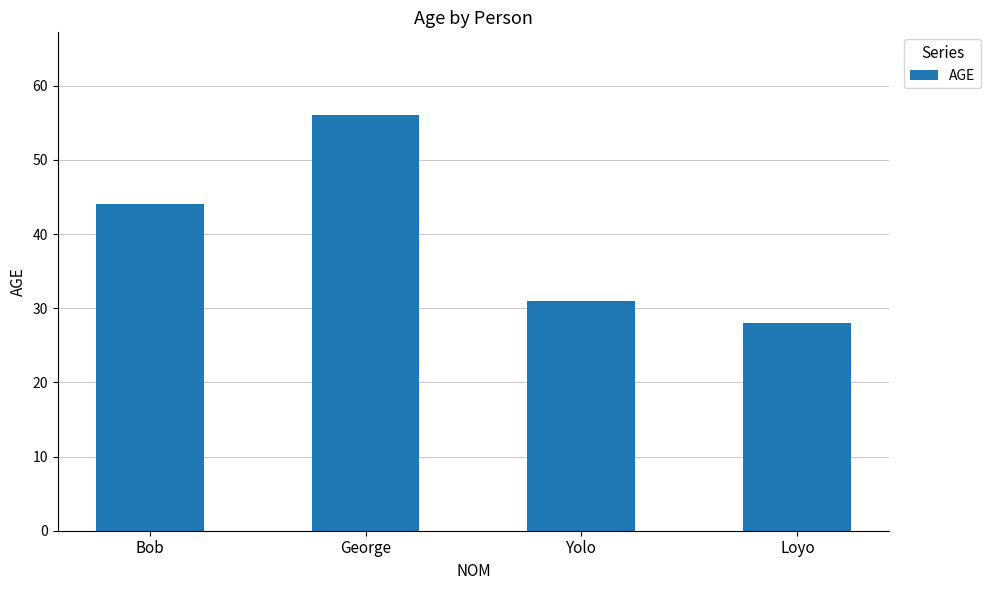

How many data points are less than 44?

2